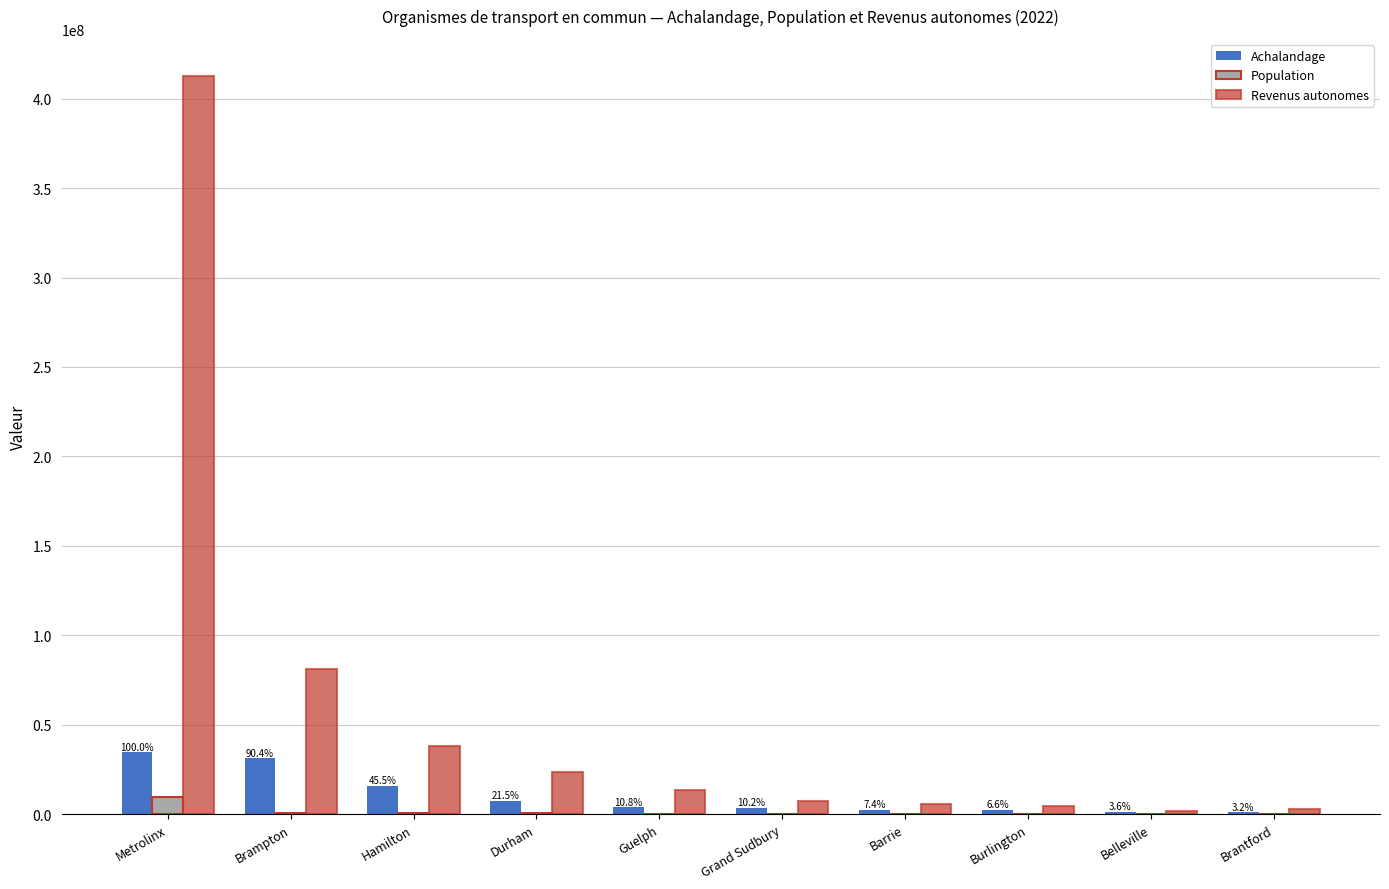

Are the bars grouped side by side (vs. stacked)?

Yes